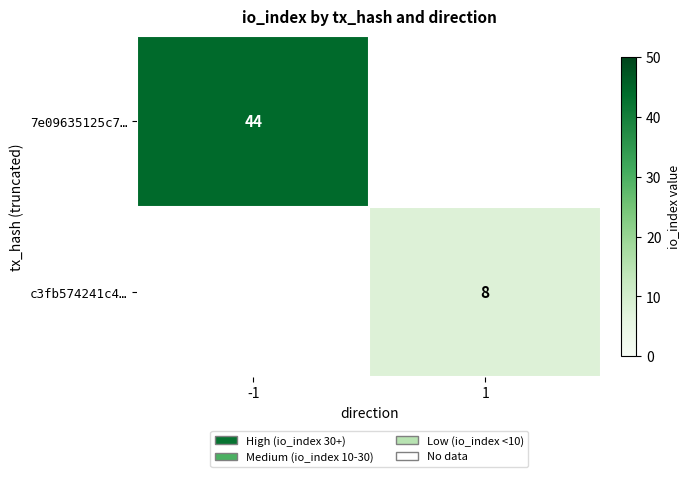

At how many categories does at least one series exceed 40?

1